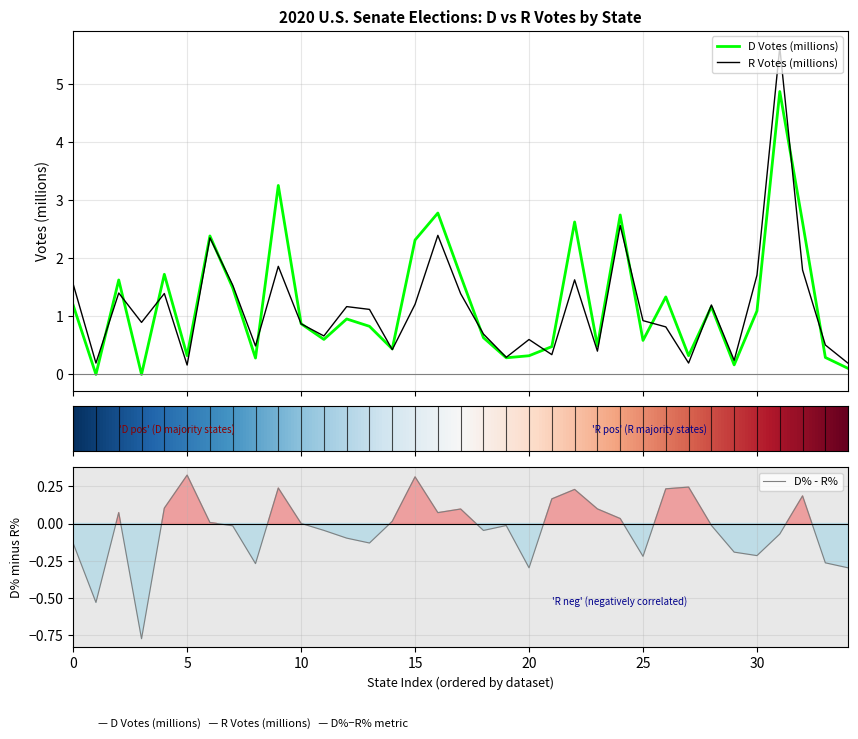

What is the maximum value for D Votes (millions)?

4.9